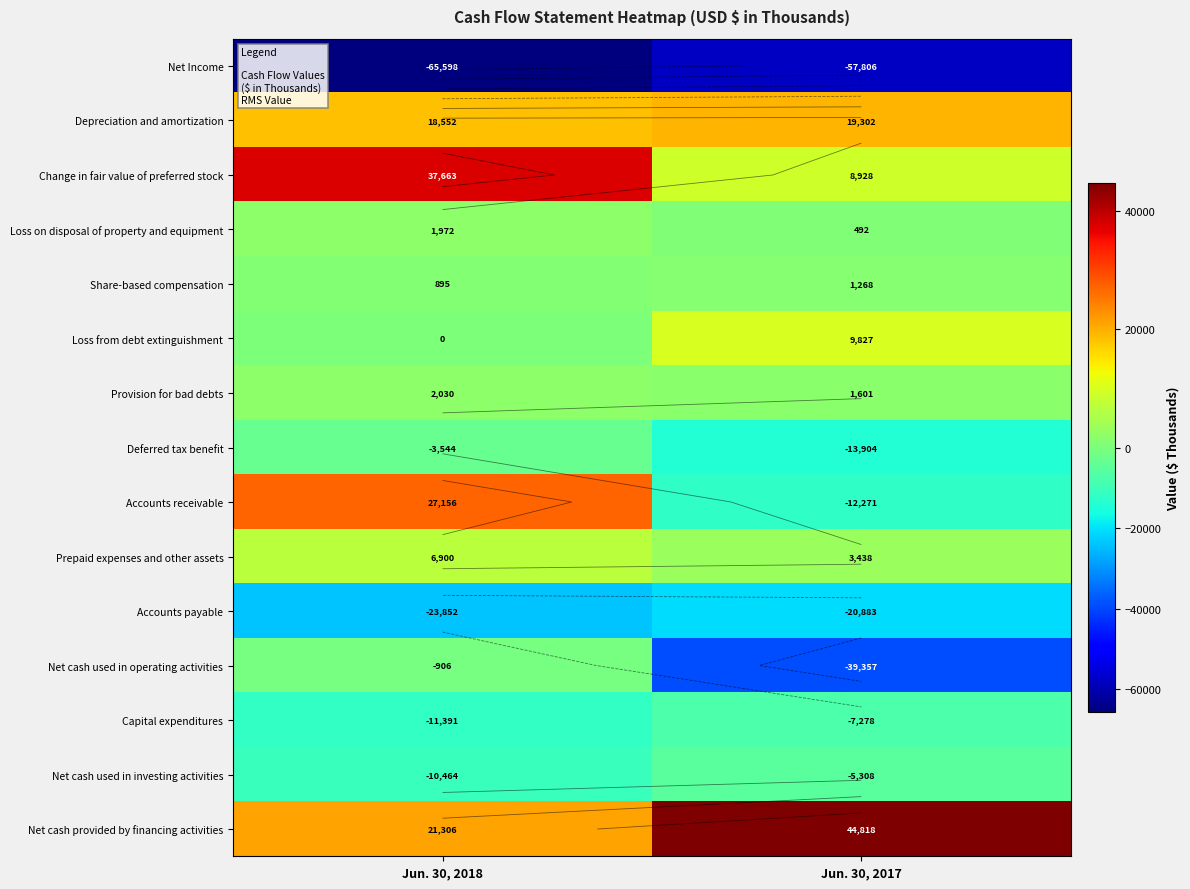

True or false: Accounts receivable has a value of -6609 at Jun. 30, 2017.

False